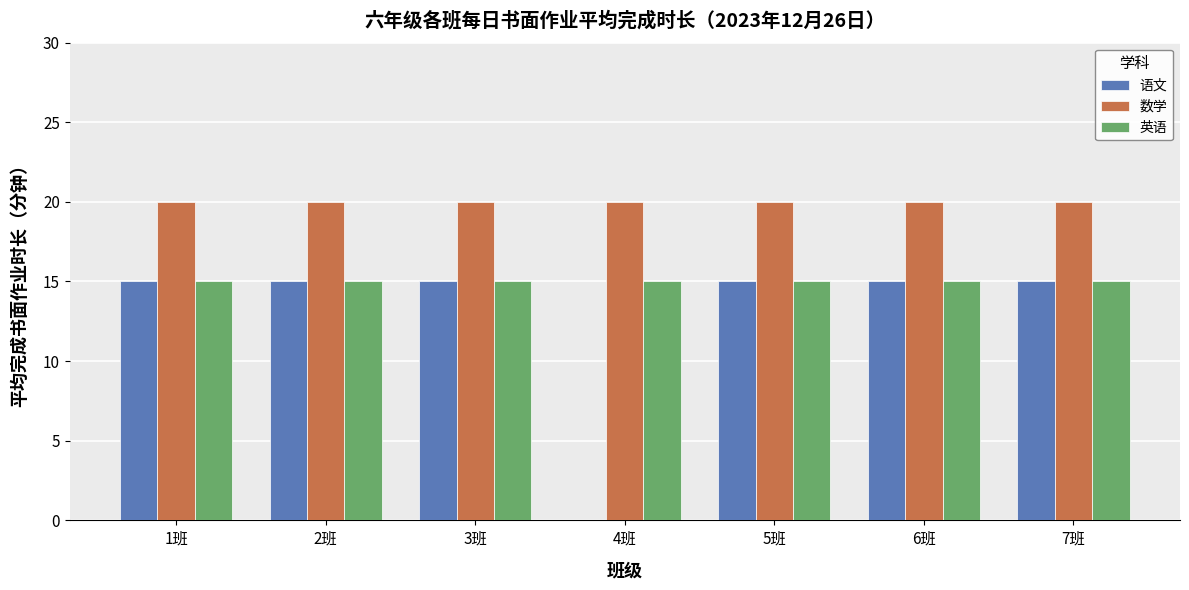

What is the sum of all 英语 values?

105